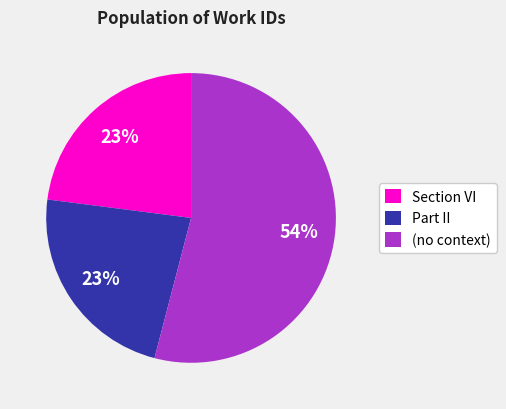

To the nearest percent, what percentage of the pie is Section VI?

23%